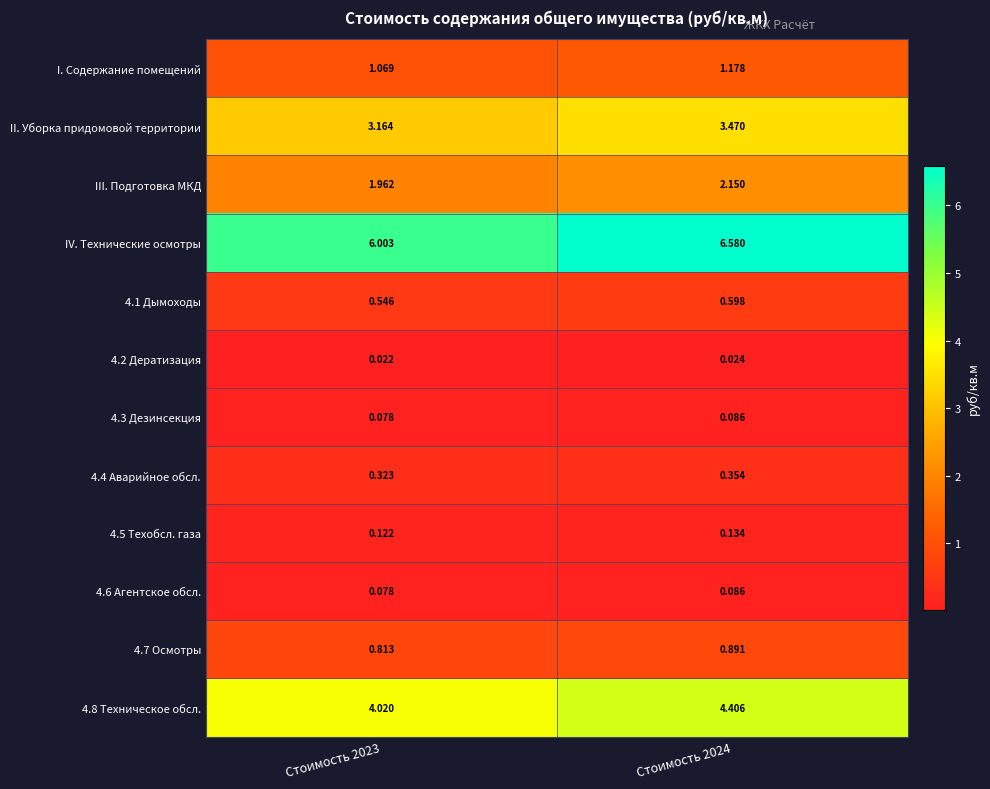

Between Стоимость 2023 and Стоимость 2024, which series saw the biggest shift?

IV. Технические осмотры